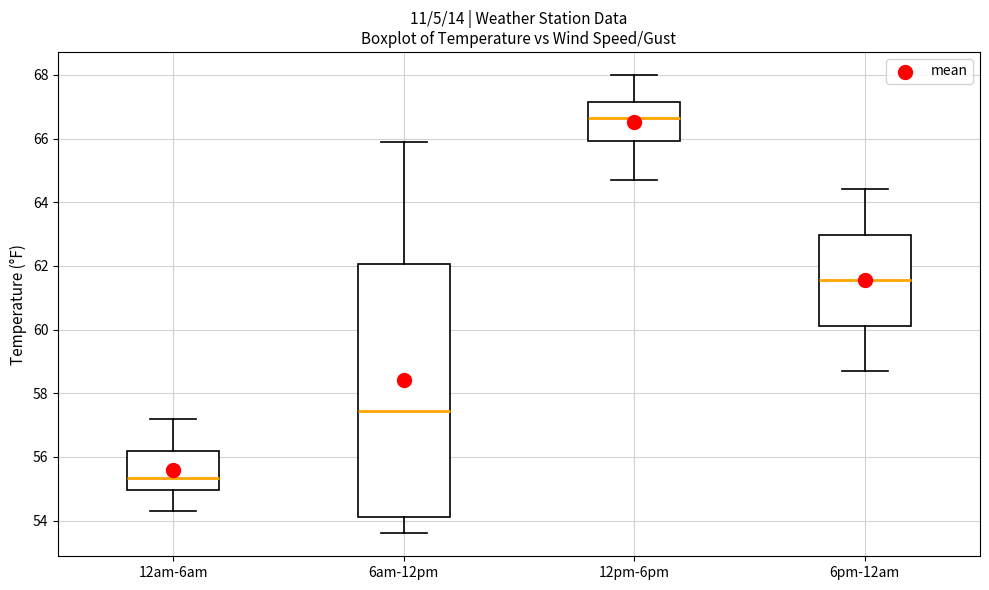

Where does the upper whisker of the box for 12pm-6pm end on the y-axis? The values are not printed on the chart, so give them approximately, as read against the axis.

68.0